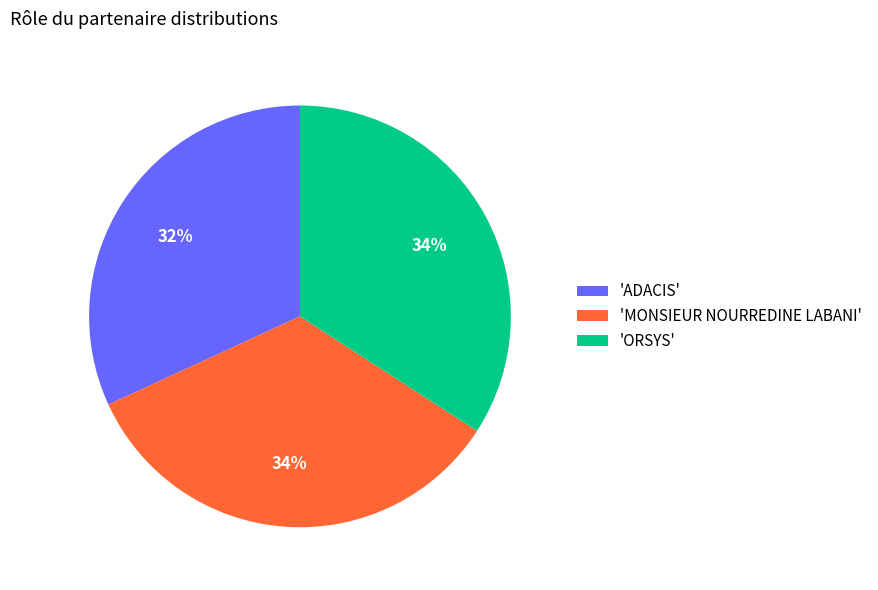

To the nearest percent, what is the difference between the 'ADACIS' and 'ORSYS' slice percentages?

2%